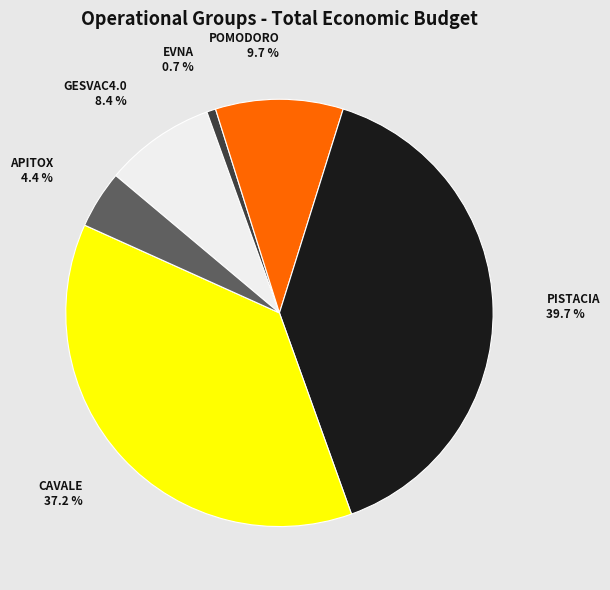

Which has a higher value, APITOX or PISTACIA?

PISTACIA